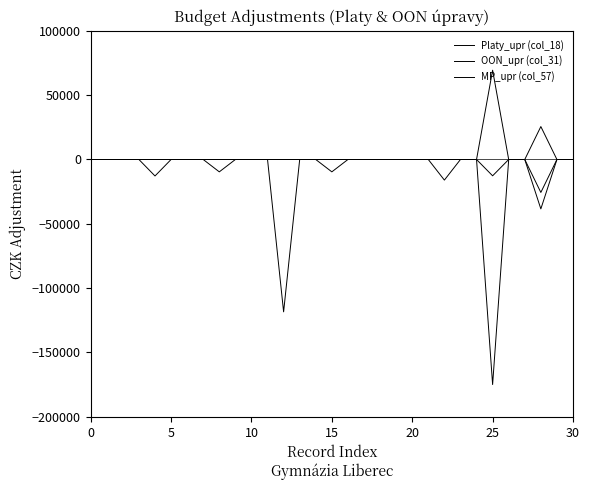

Where is the first local maximum for MP_upr (col_57)?

25